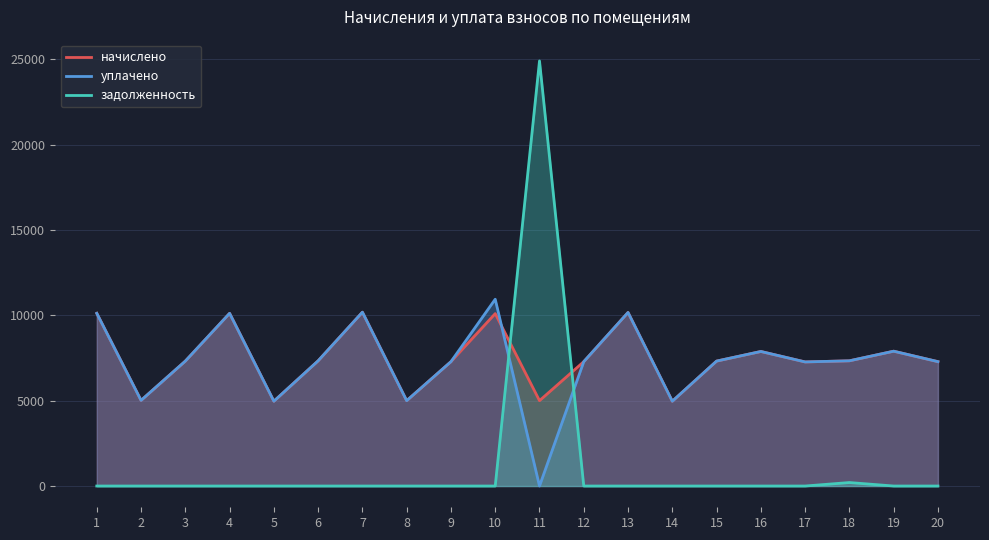

What is the difference between the second highest and second lowest values in the задолженность series?

203.8